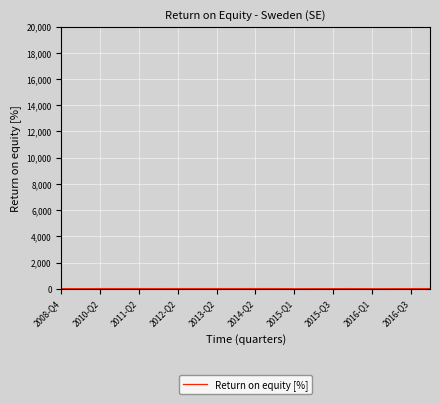

Does the chart have visible grid lines?

Yes